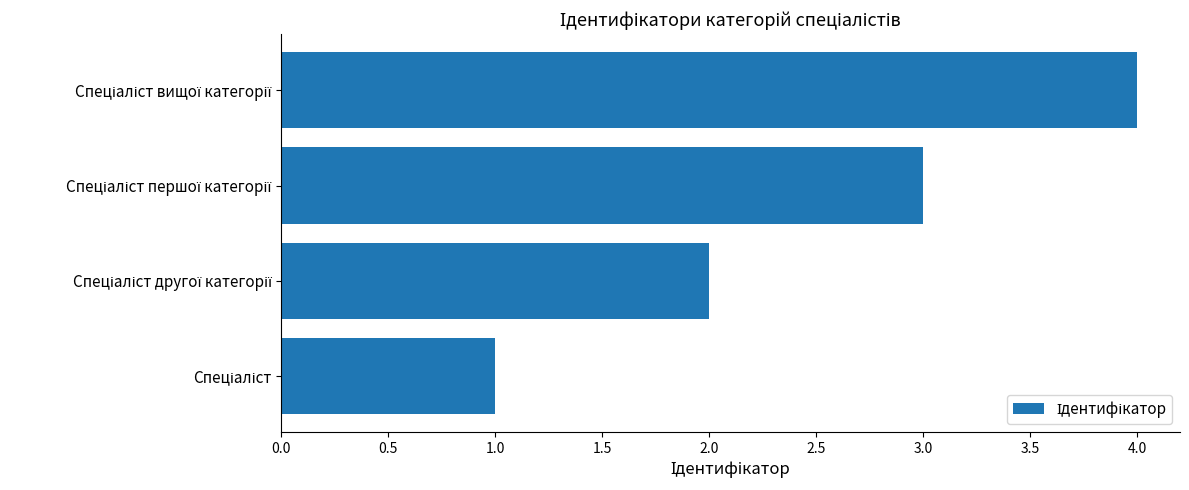

What is the maximum value shown in the chart?

4